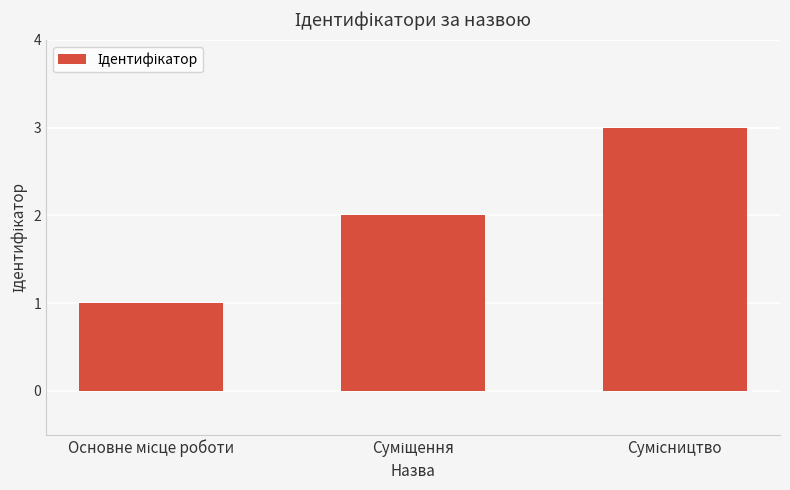

What is the sum of all values?

6